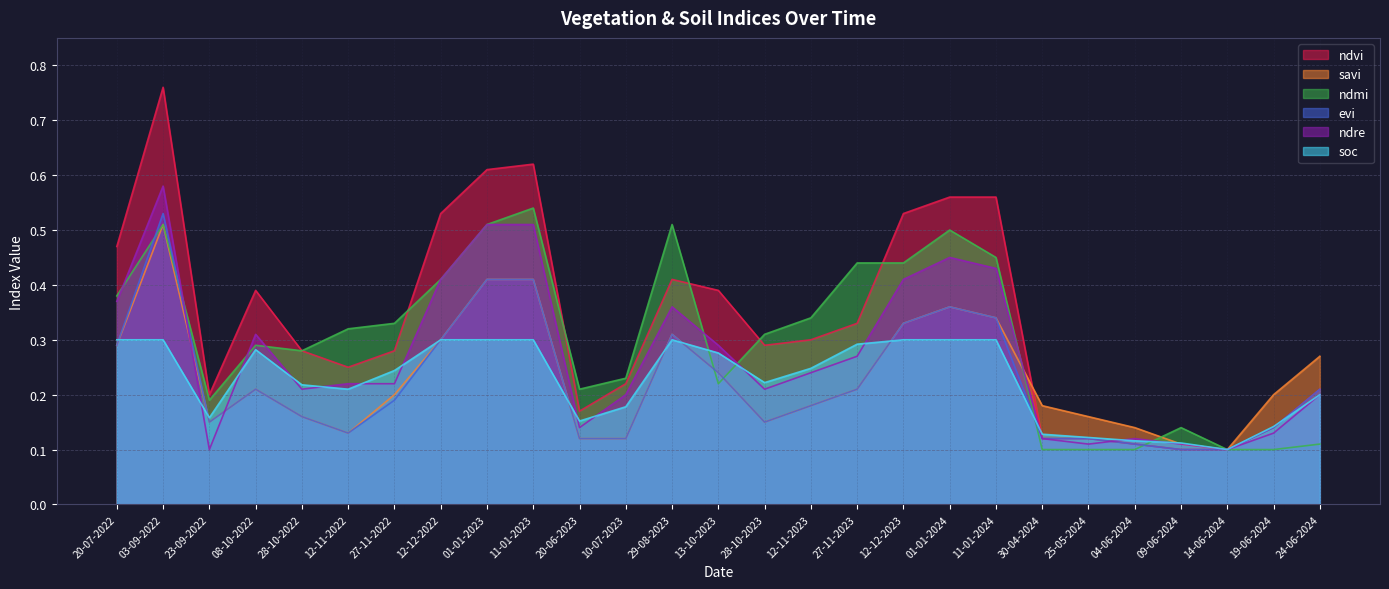

At which label does ndvi reach its peak?

03-09-2022